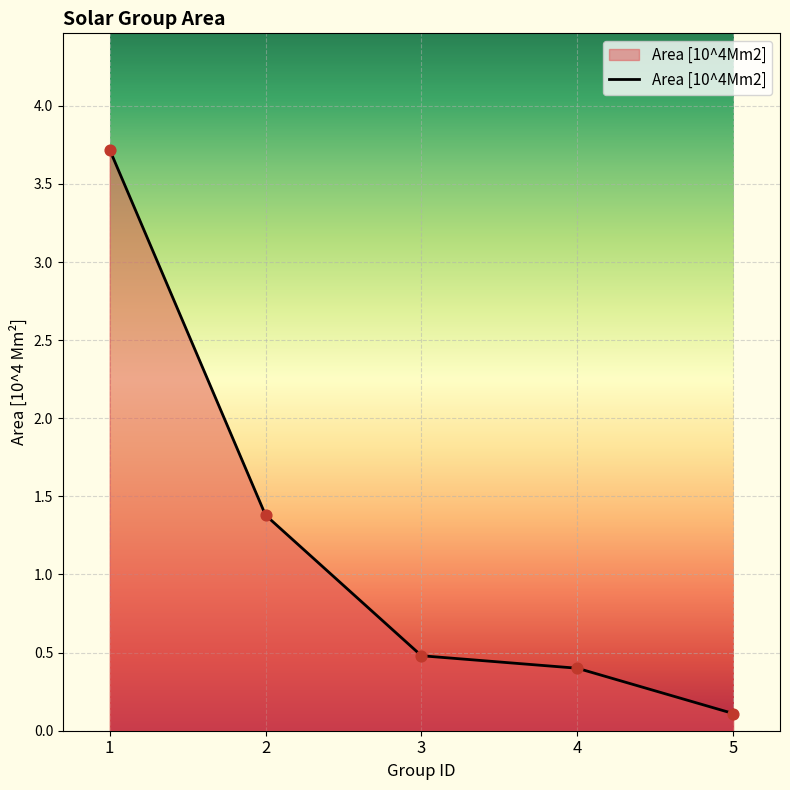

What is the change in value from 1 to 2?

-2.3